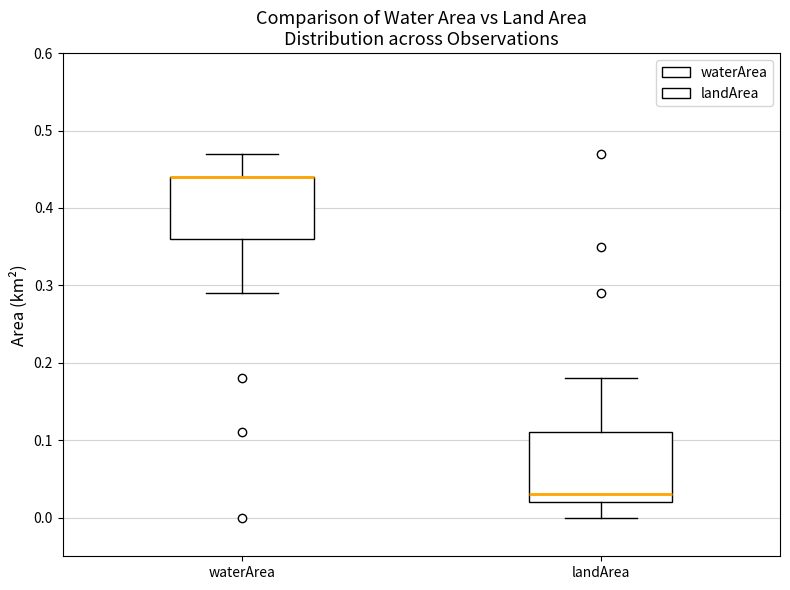

Reading left to right, read every box against the y-axis: the position of its median line, the range the box covers, and the ends of its whiskers. The values are not printed on the chart, so give them approximately, as read against the axis.

waterArea: median 0.44 (drawn on the box's upper edge), box 0.36 to 0.44, whiskers 0.29 to 0.47
landArea: median 0.03, box 0.02 to 0.11, whiskers 0.00 to 0.18